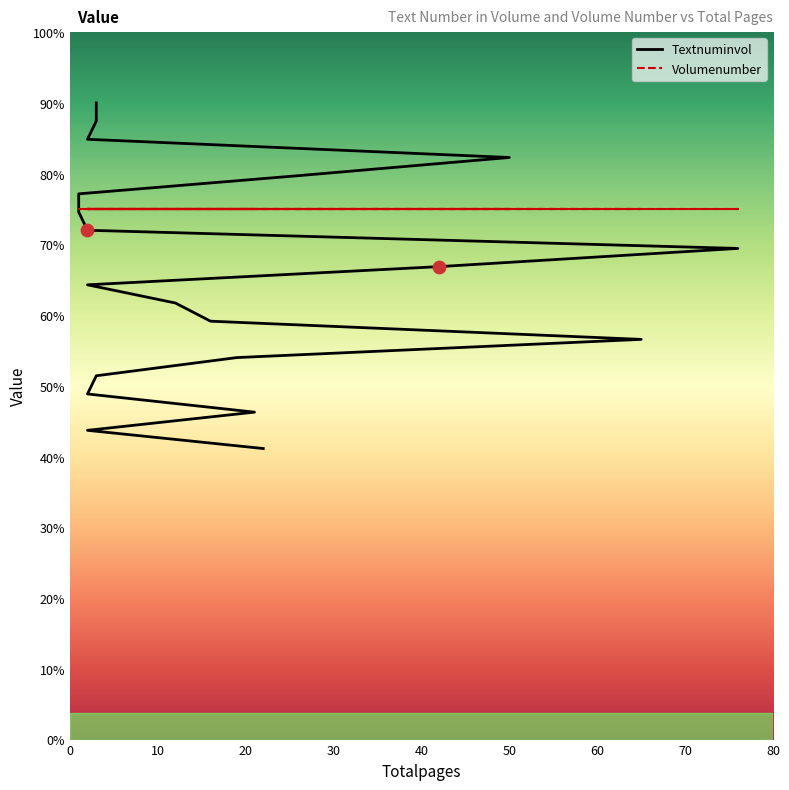

What is the ratio of the value at 65 to the value at 2?

1.3